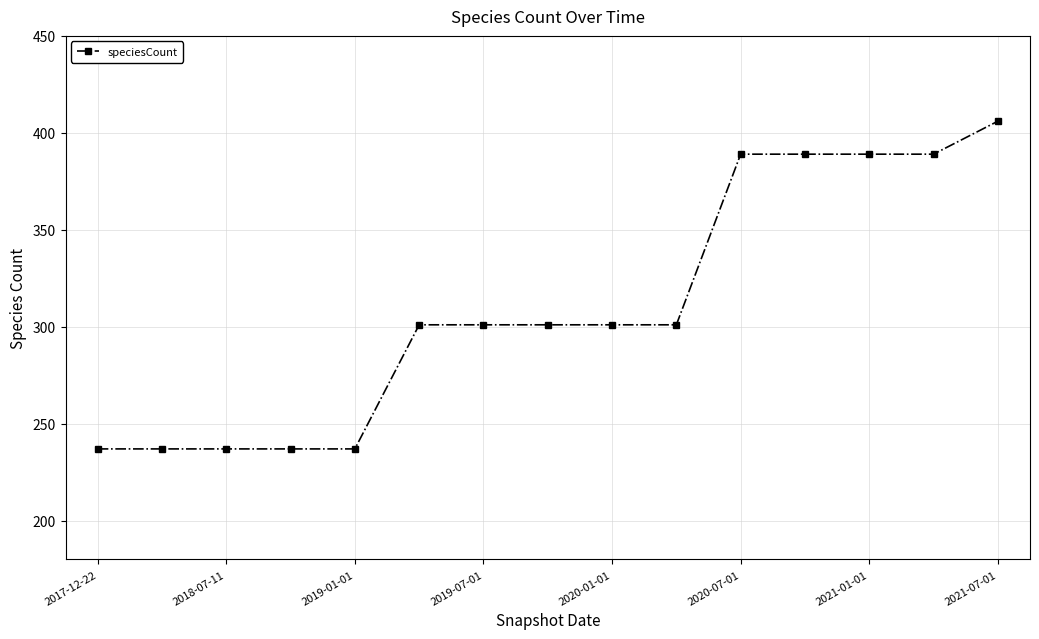

How many data points are less than 301?

5